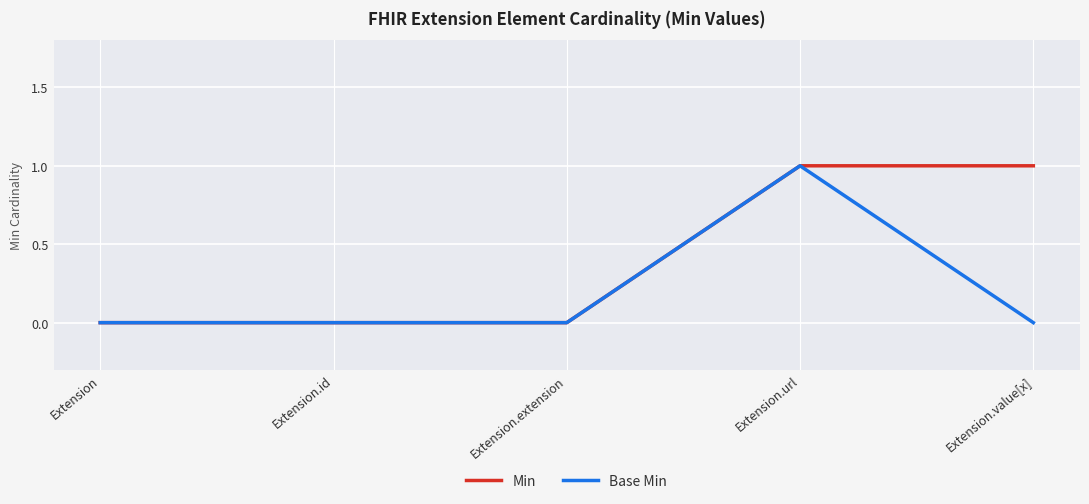

What position from the right is Extension.value[x]?

1